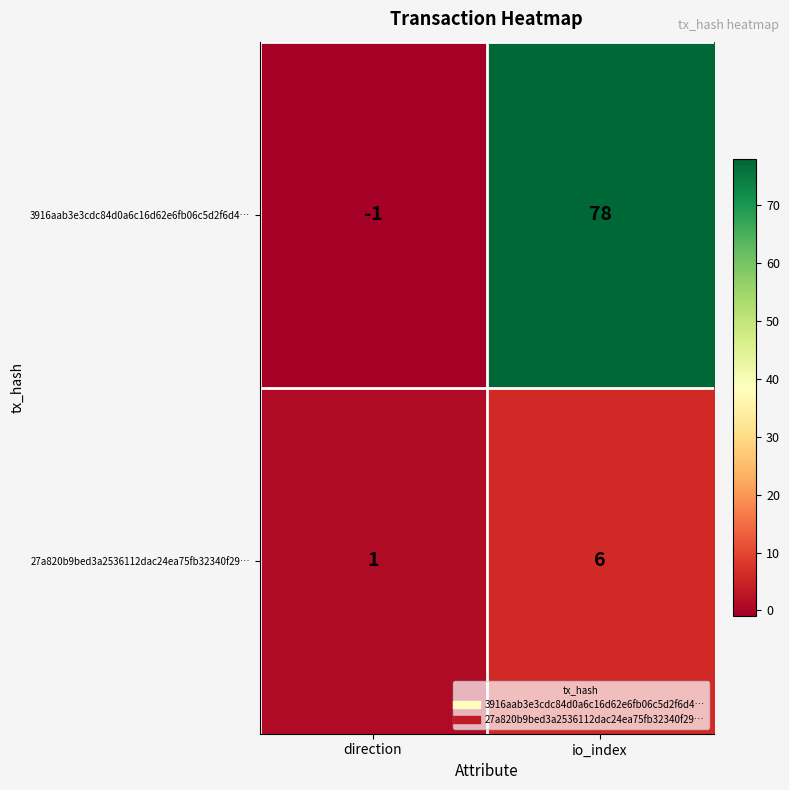

What is the difference between the maximum and minimum values in the 3916aab3e3cdc84d0a6c16d62e6fb06c5d2f6d4… series?

79